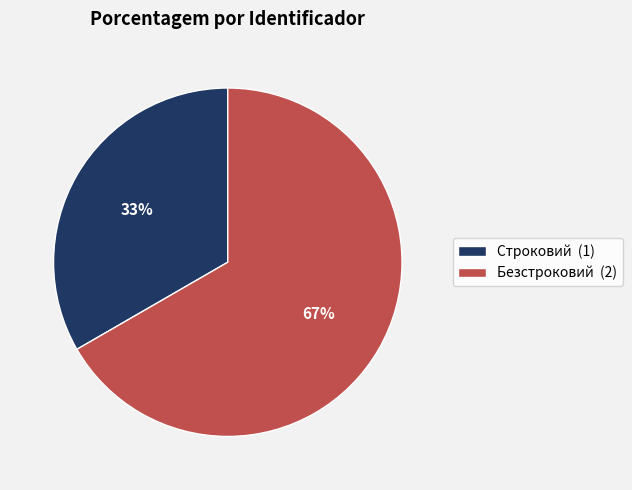

The Безстроковий slice represents 78% of the pie. True or false?

False